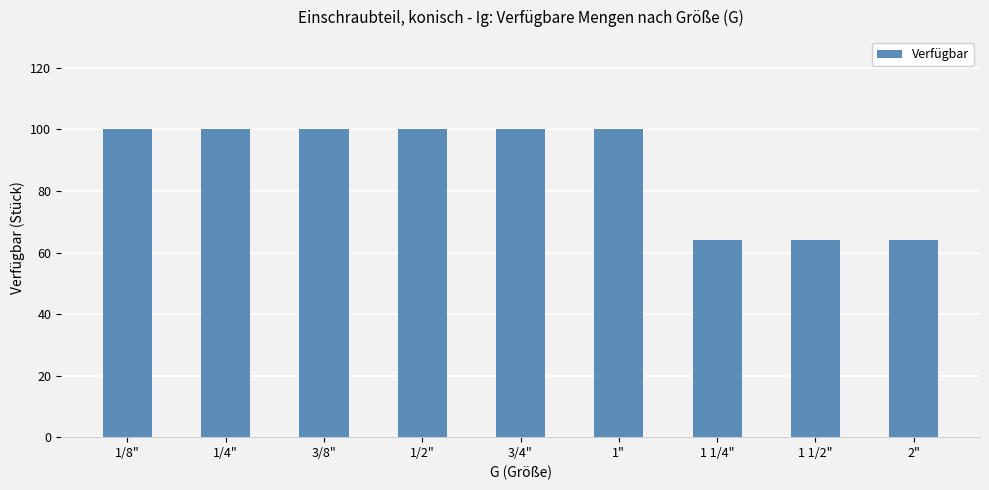

Reading left to right, list all the values displayed in this chart.

100	100	100	100	100	100	64	64	64